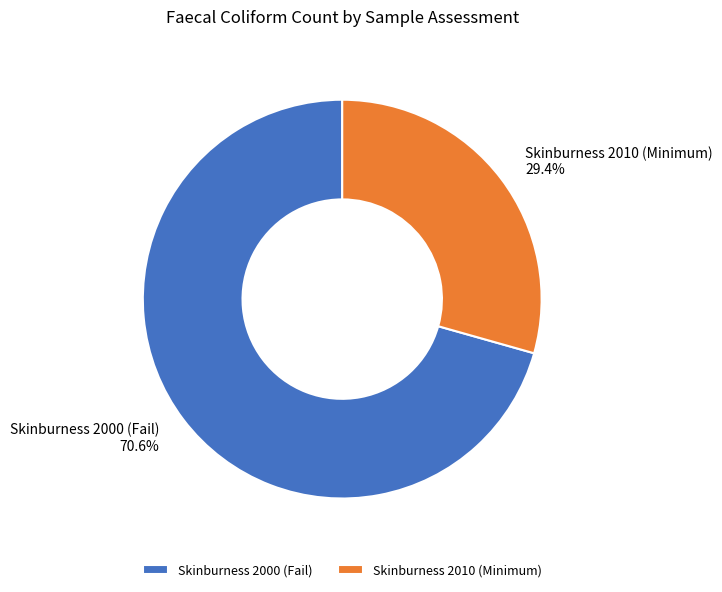

The Skinburness 2010 (Minimum) slice represents 40% of the pie. True or false?

False